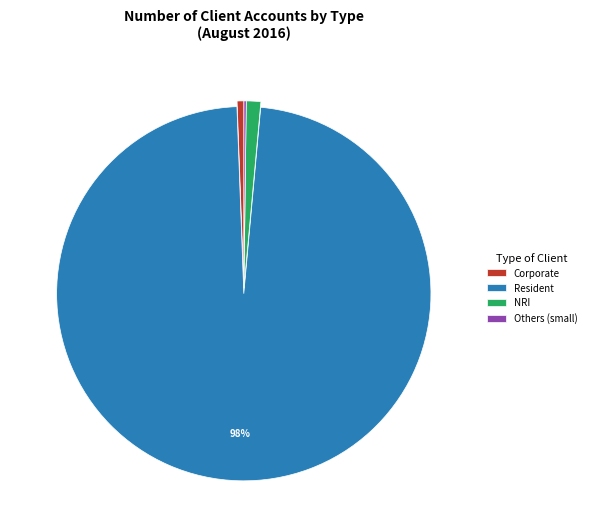

What is the largest slice in the pie chart?

Resident